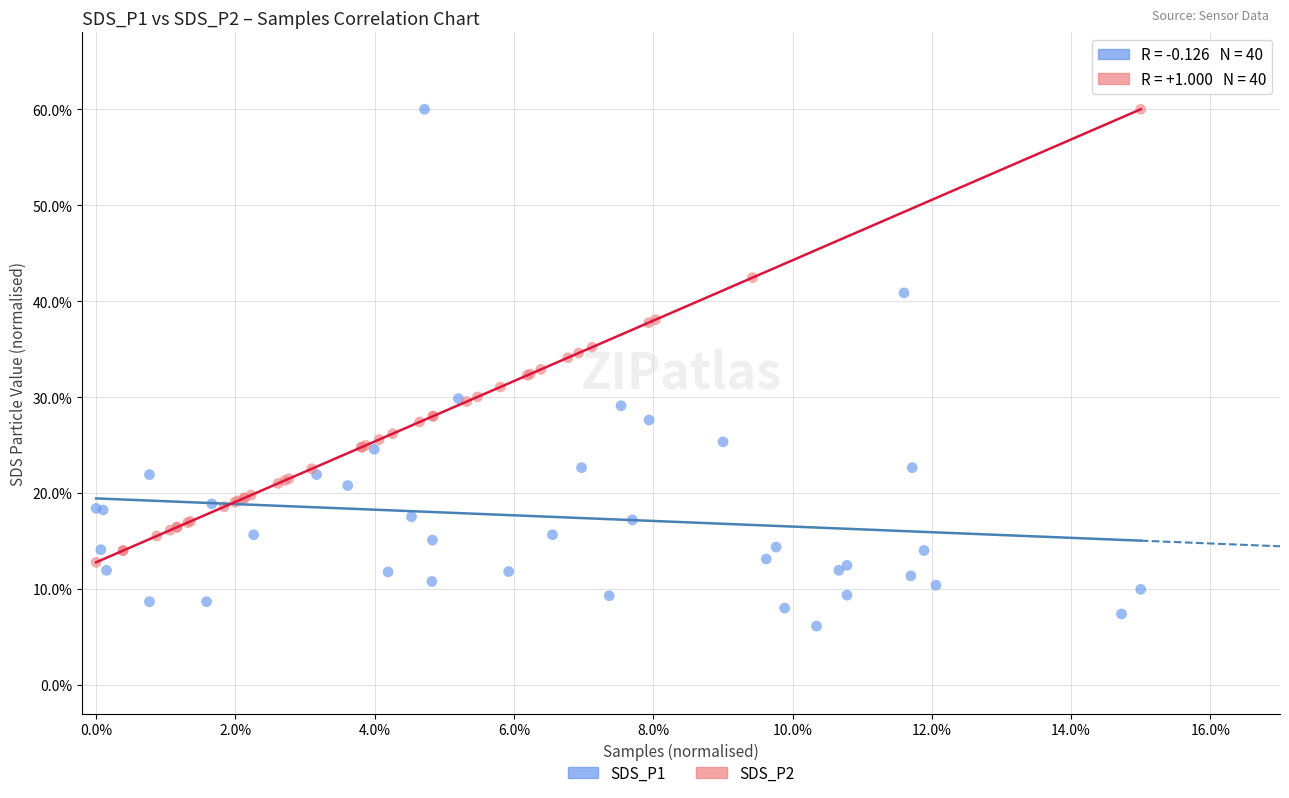

What are all the series names shown in the legend?

SDS_P1, SDS_P2